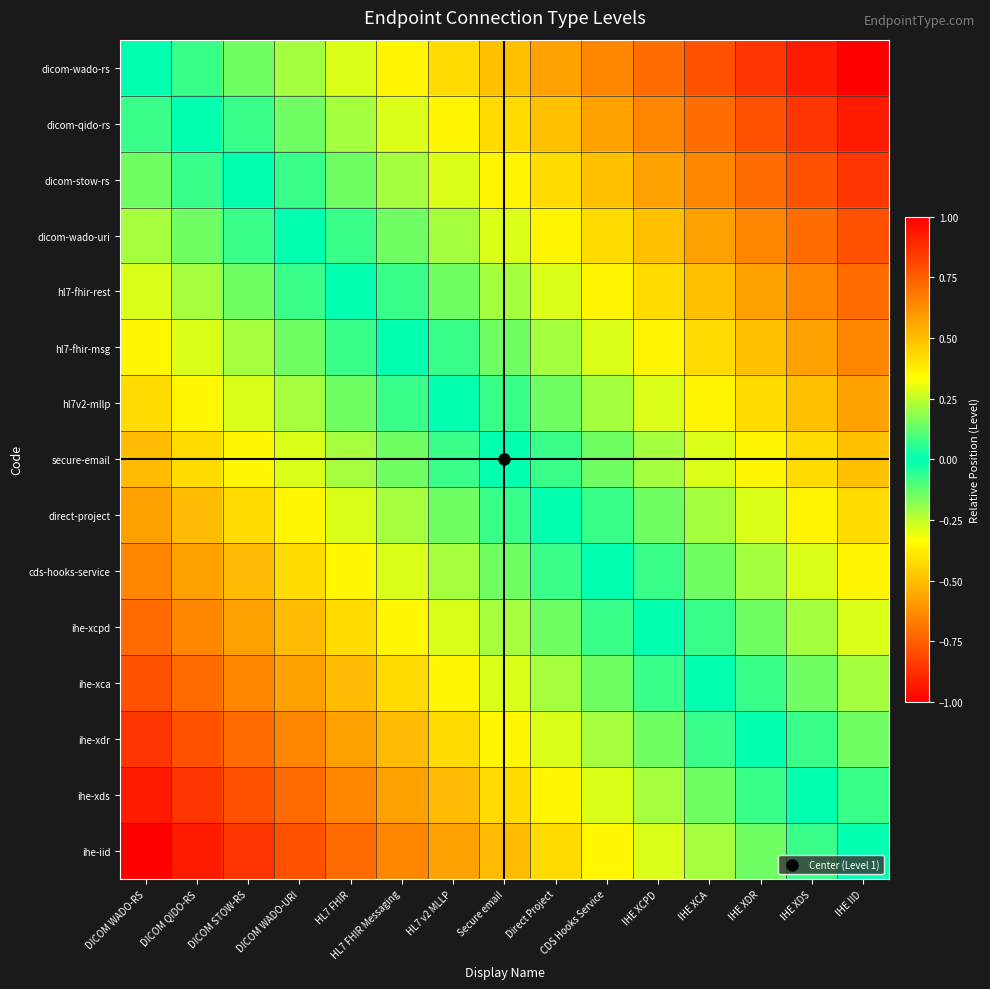

Count the number of categories in the chart.

15